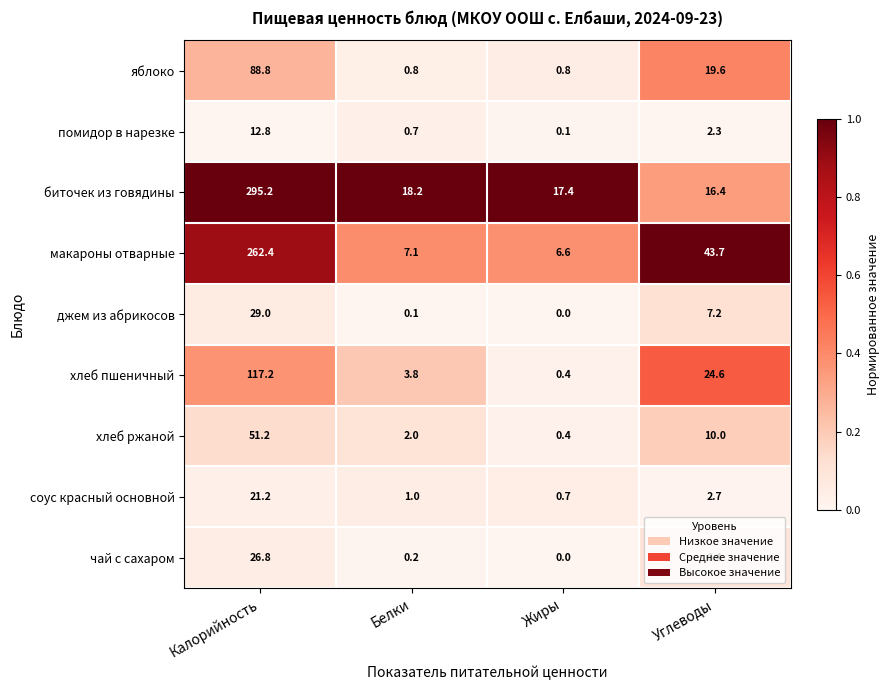

What is the minimum value for яблоко?

0.8